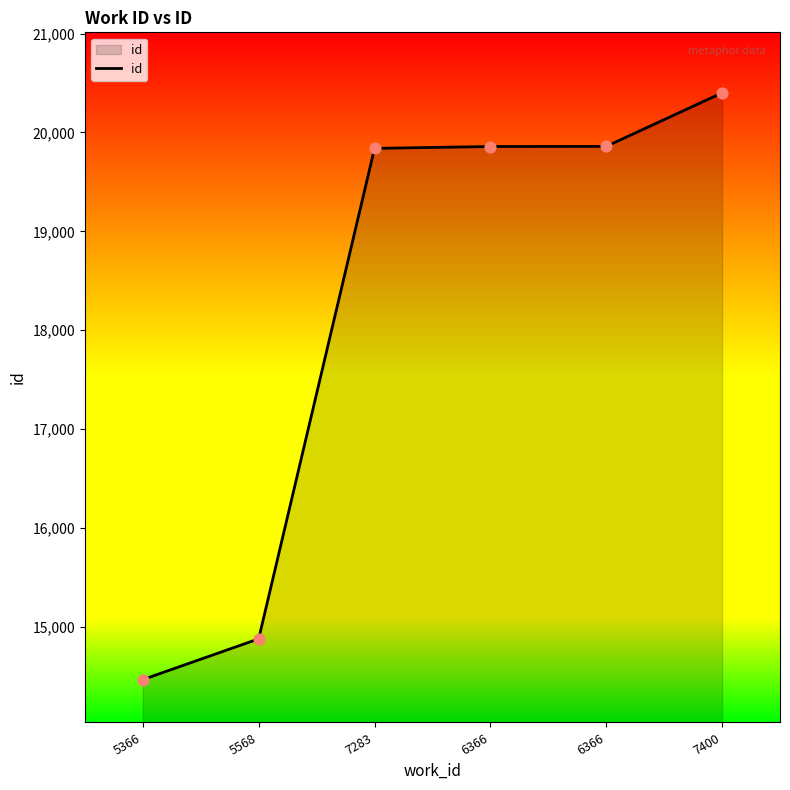

Between 5366 and 6366, which is larger?

6366